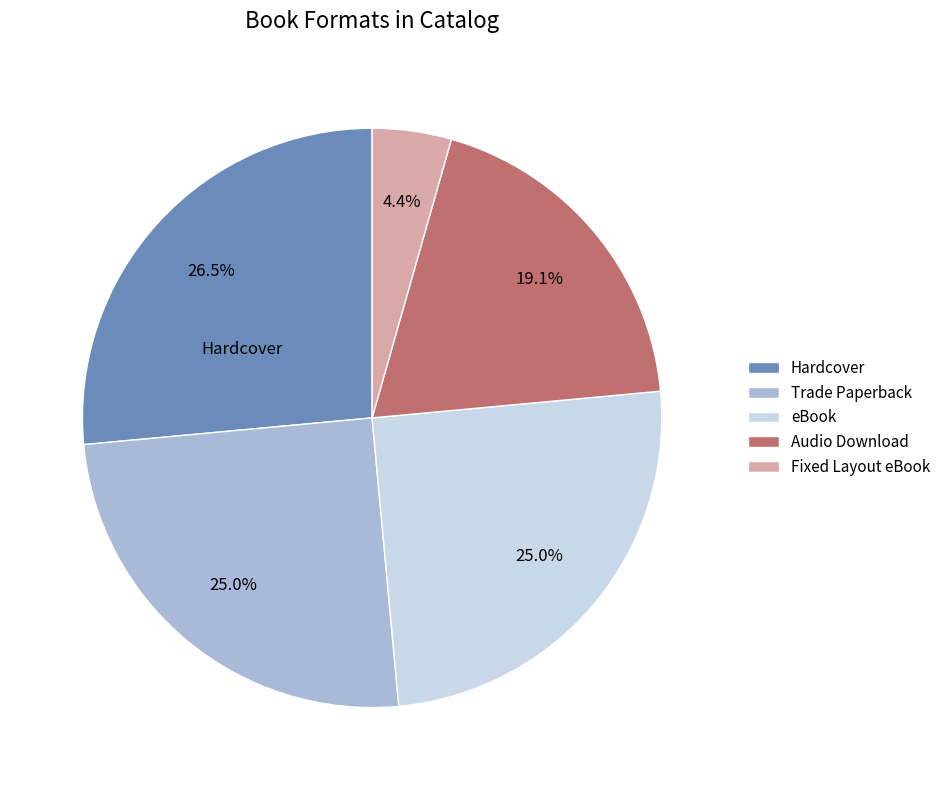

Does any single category account for the majority?

No